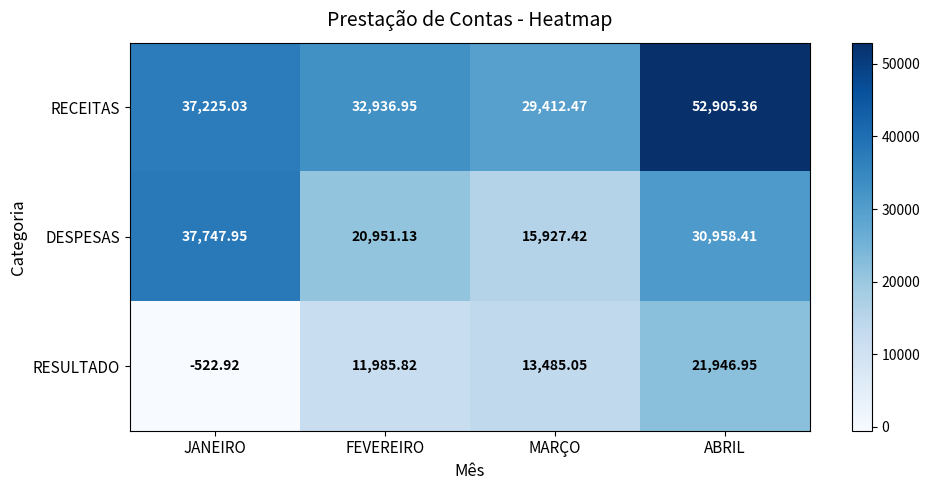

How many series are shown in this chart?

3